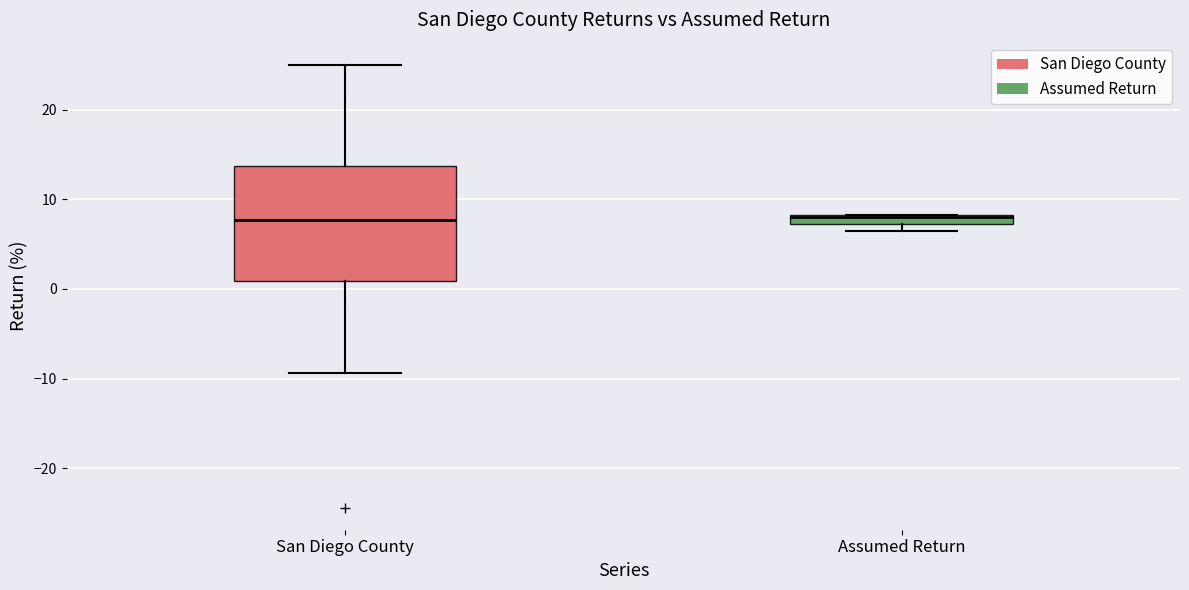

Where does the median line of the box for San Diego County sit on the y-axis? The values are not printed on the chart, so give them approximately, as read against the axis.

8